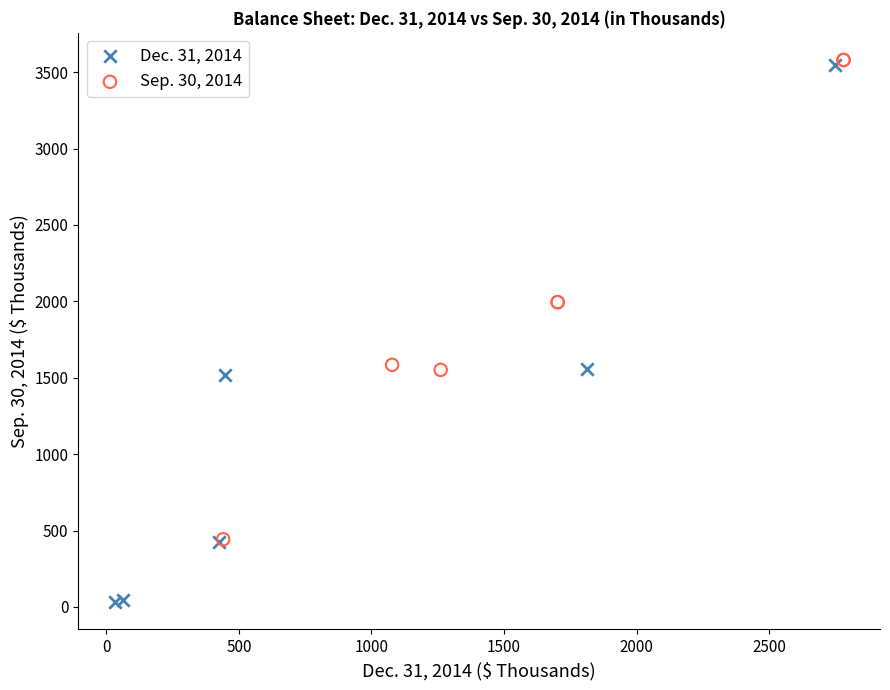

Which series reaches the minimum Y coordinate?

Dec. 31, 2014